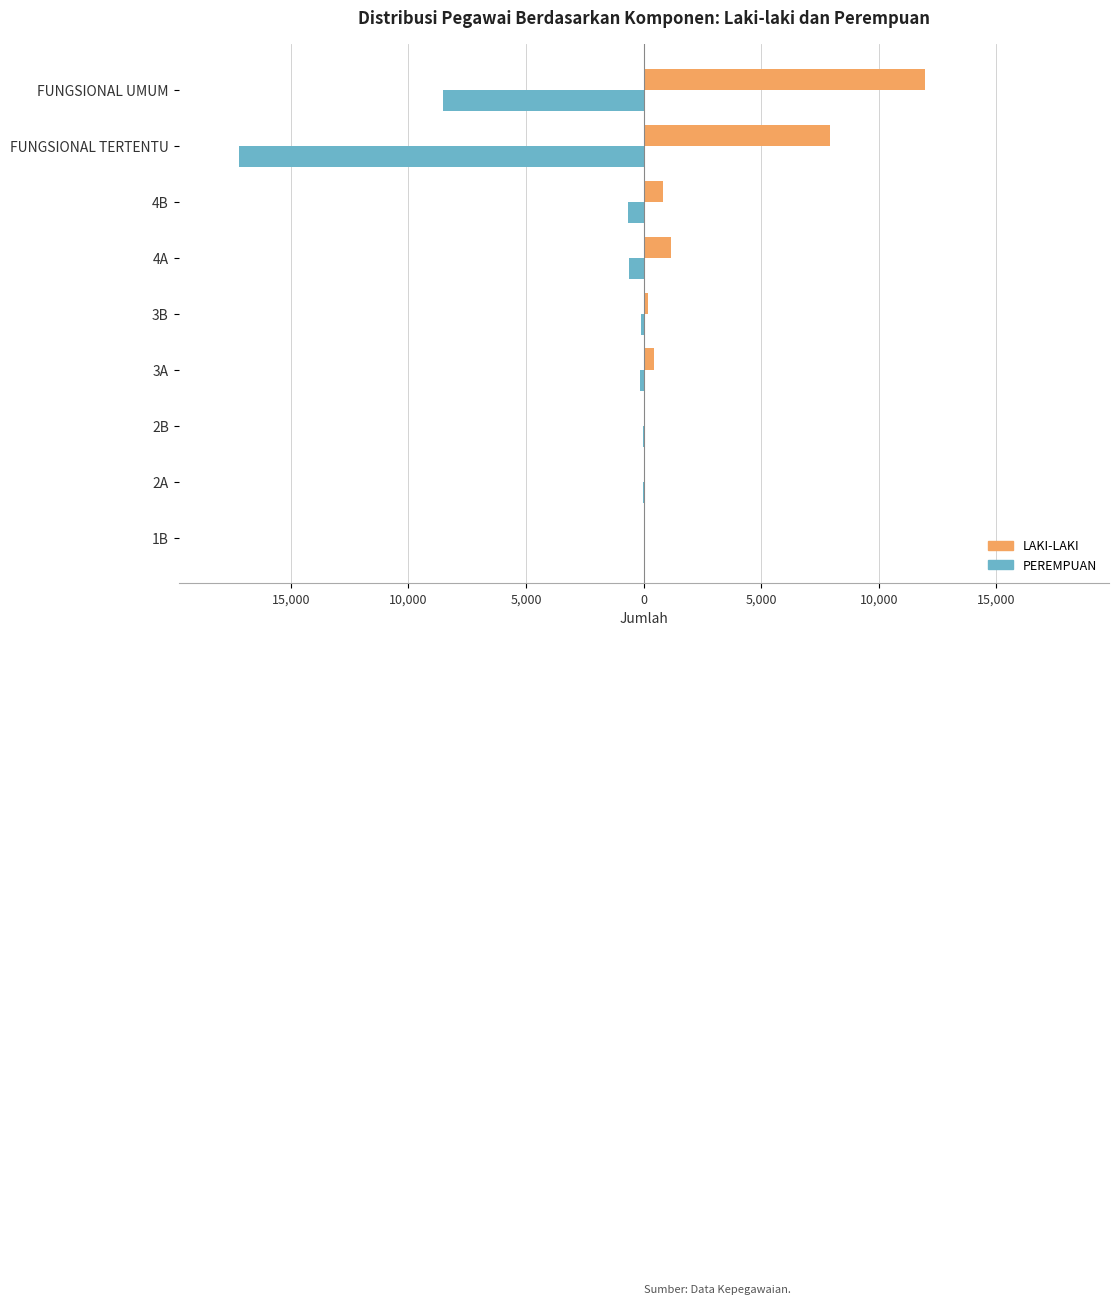

What are all the series names shown in the legend?

LAKI-LAKI, PEREMPUAN